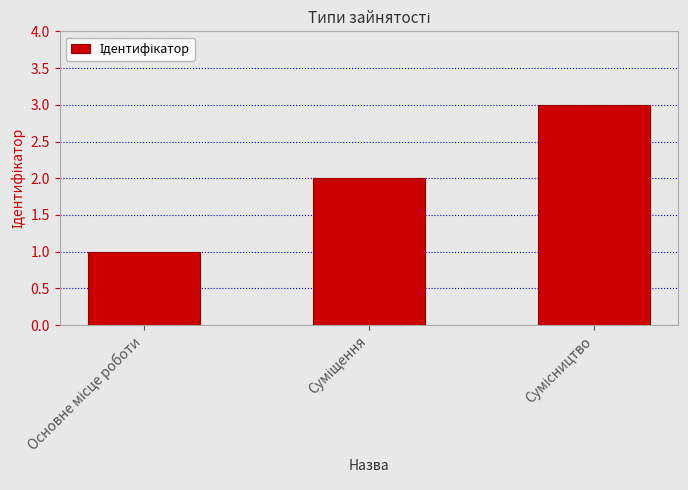

Are the bars grouped side by side (vs. stacked)?

No